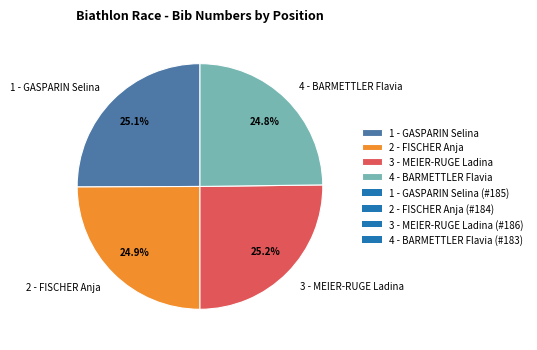

What percentage is the 3 - MEIER-RUGE Ladina slice, to the nearest percent?

25%